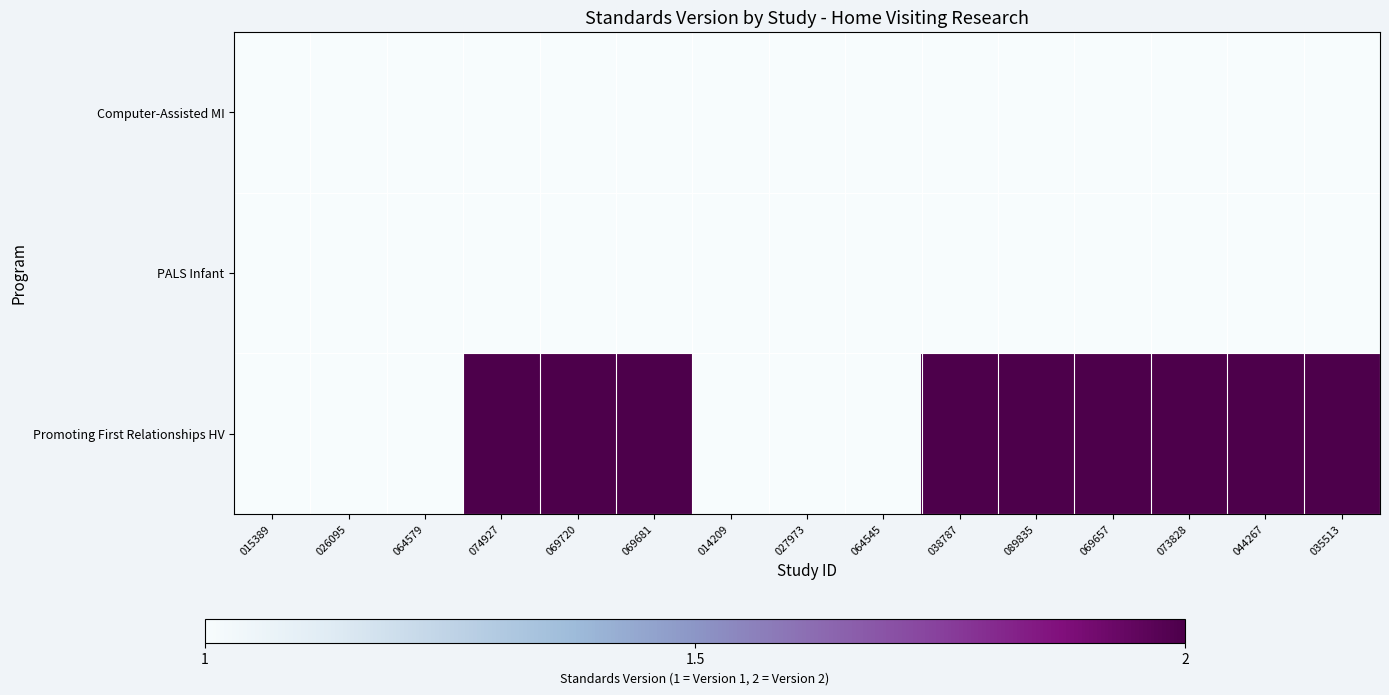

Reading right to left, what are all the values shown in this chart?

Computer-Assisted MI: 035513=-1	044267=-1	073828=-1	069657=-1	089835=-1	038787=-1	064545=-1	027973=-1	014209=-1	069681=-1	069720=-1	074927=-1	064579=-1	026095=0	015389=0
PALS Infant: 035513=-1	044267=-1	073828=-1	069657=-1	089835=-1	038787=-1	064545=0	027973=0	014209=0	069681=-1	069720=-1	074927=-1	064579=0	026095=-1	015389=-1
Promoting First Relationships HV: 035513=1	044267=1	073828=1	069657=1	089835=1	038787=1	064545=-1	027973=-1	014209=-1	069681=1	069720=1	074927=1	064579=-1	026095=-1	015389=-1